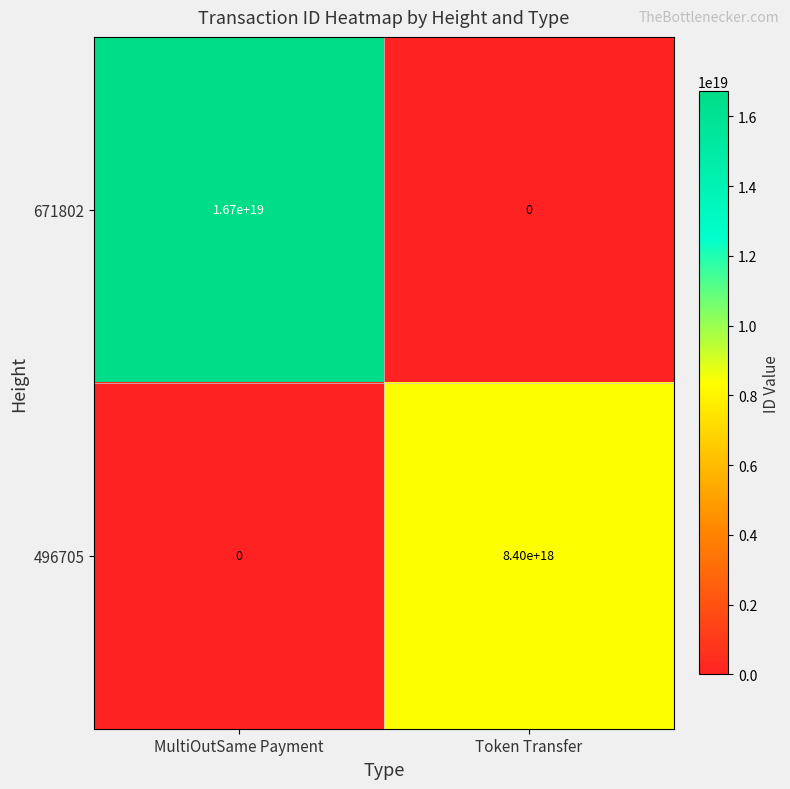

Which series has the largest range (max minus min)?

671802